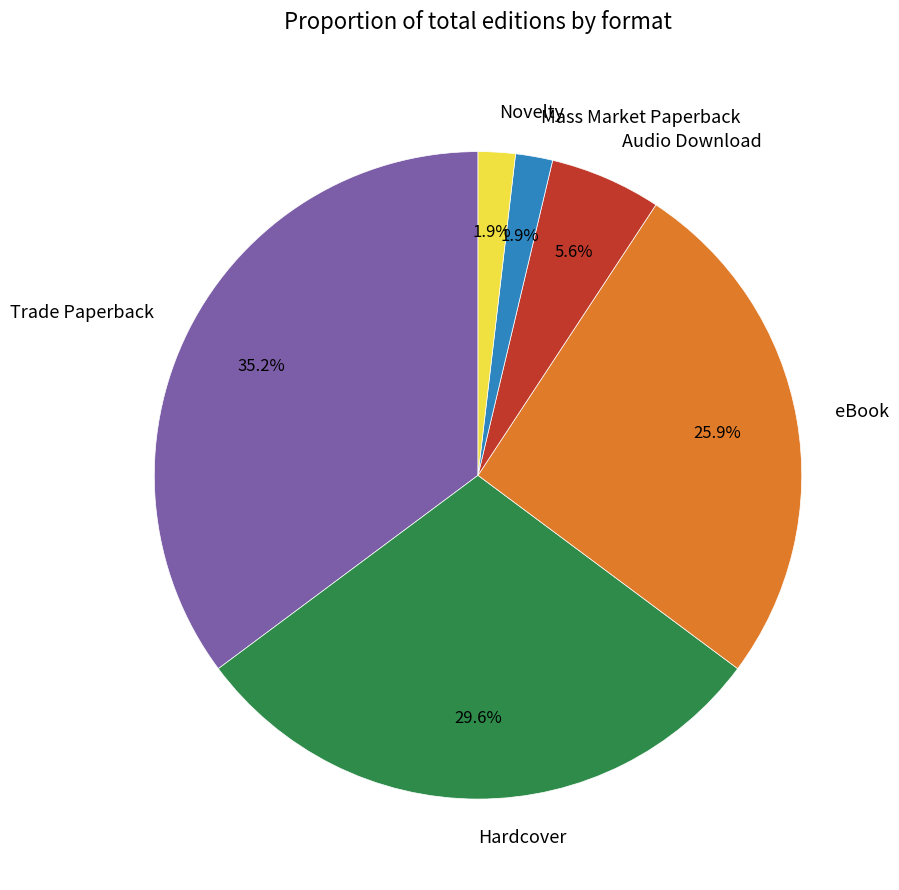

To the nearest percent, what percentage of the pie is Hardcover?

30%